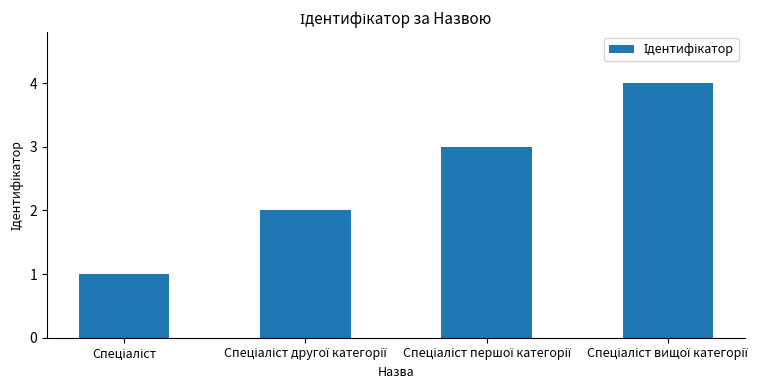

Reading left to right, transcribe all the data shown in this chart.

1	2	3	4